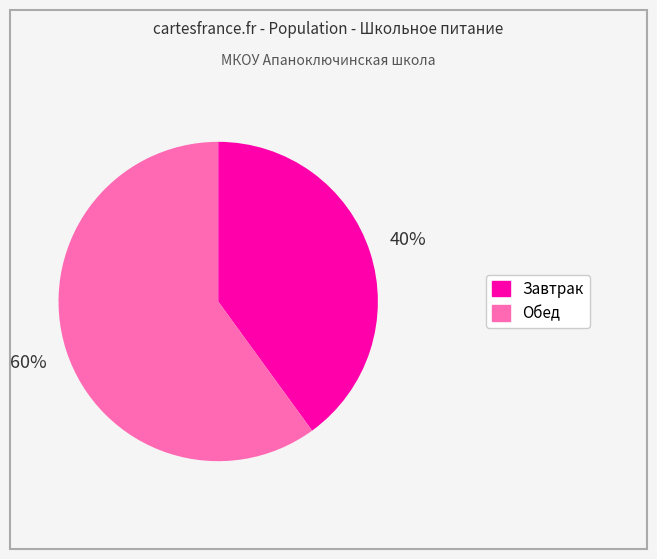

Approximately how many times larger is the value at Завтрак compared to Обед?

0.7